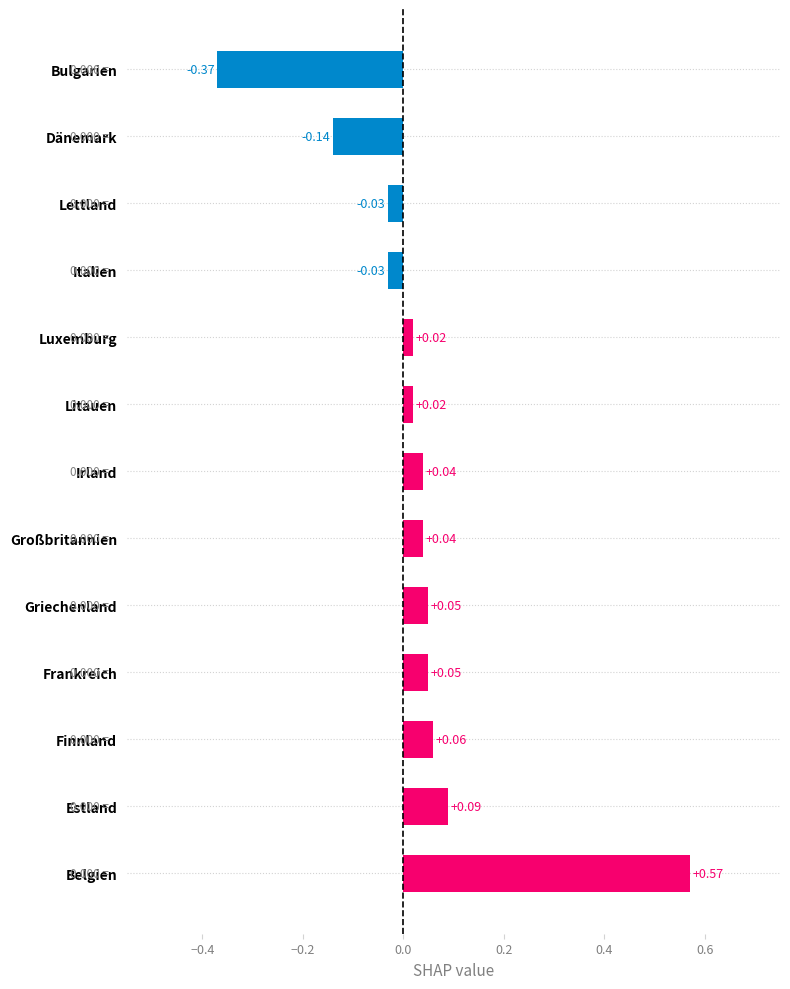

What is the difference between the maximum and minimum values?

0.9